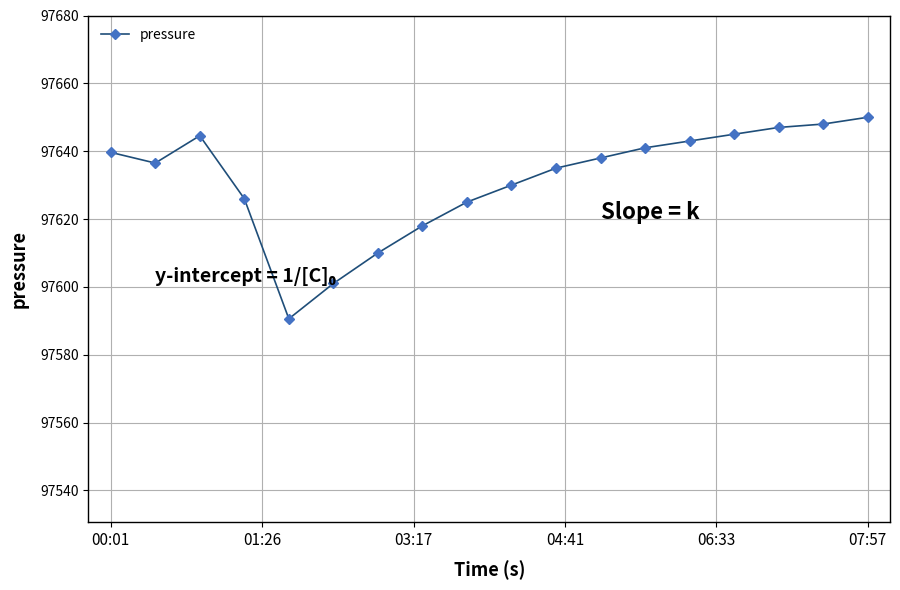

What is the difference between the maximum and minimum values?

59.4